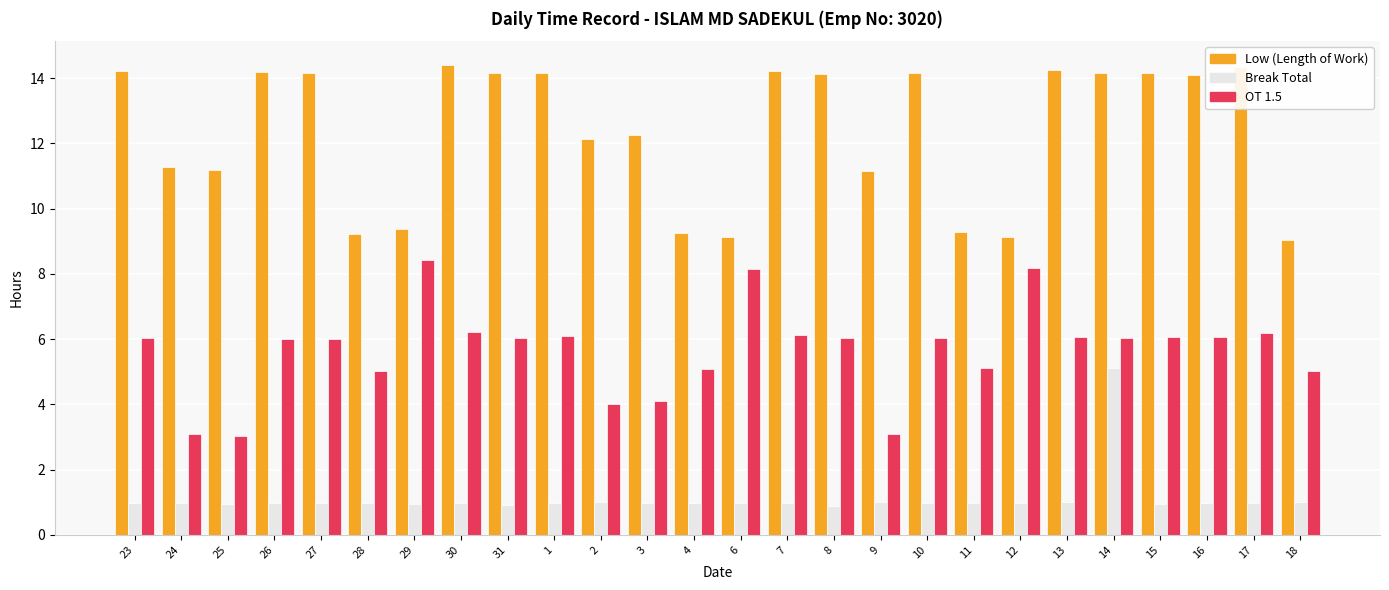

What is the maximum value shown in the chart?

14.4